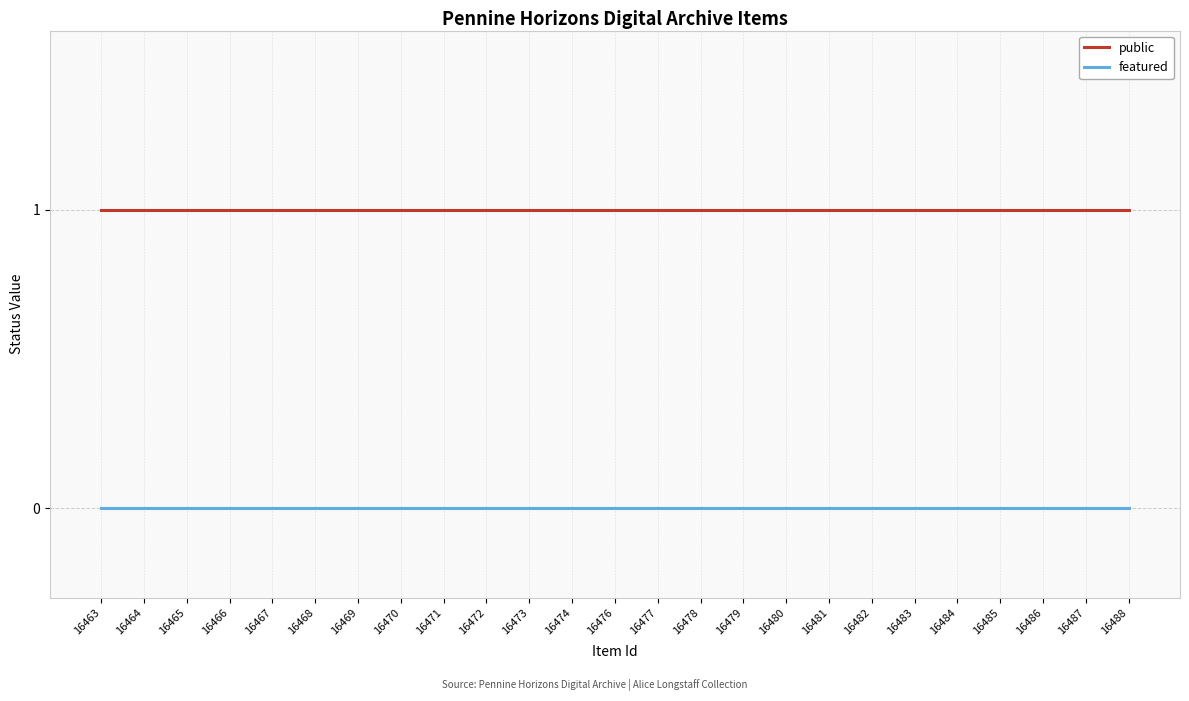

Reading right to left, transcribe all the data shown in this chart.

public: 16488=1	16487=1	16486=1	16485=1	16484=1	16483=1	16482=1	16481=1	16480=1	16479=1	16478=1	16477=1	16476=1	16474=1	16473=1	16472=1	16471=1	16470=1	16469=1	16468=1	16467=1	16466=1	16465=1	16464=1	16463=1
featured: 16488=0	16487=0	16486=0	16485=0	16484=0	16483=0	16482=0	16481=0	16480=0	16479=0	16478=0	16477=0	16476=0	16474=0	16473=0	16472=0	16471=0	16470=0	16469=0	16468=0	16467=0	16466=0	16465=0	16464=0	16463=0